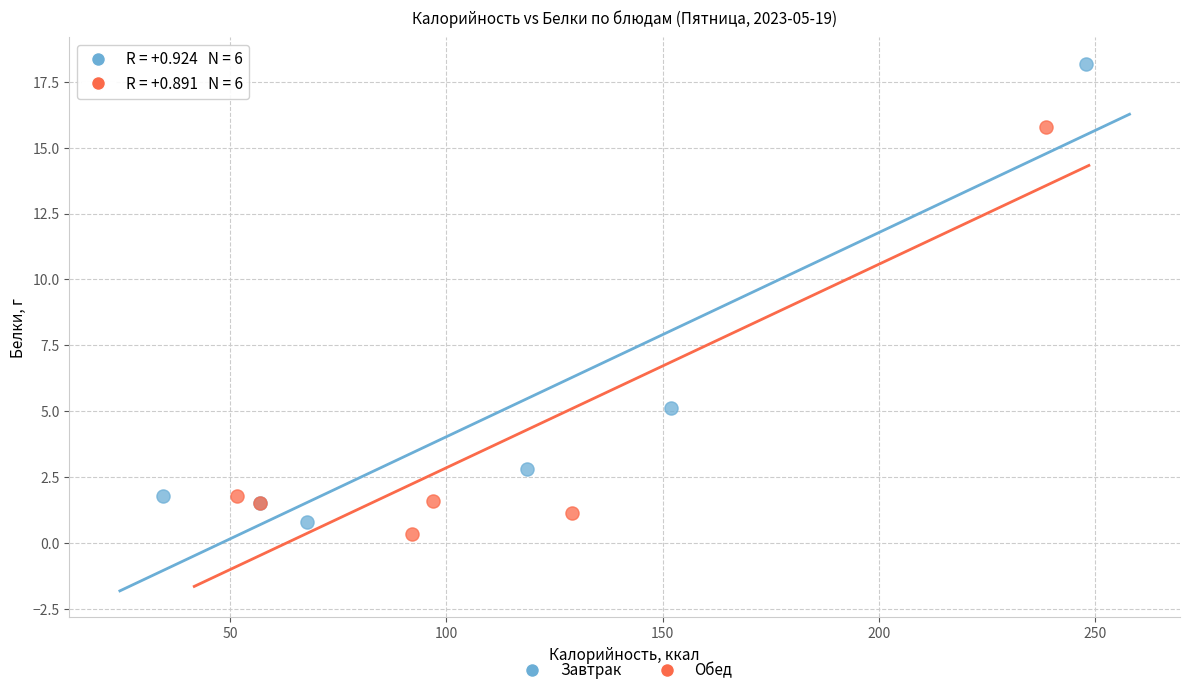

Which series reaches the minimum Y coordinate?

Обед